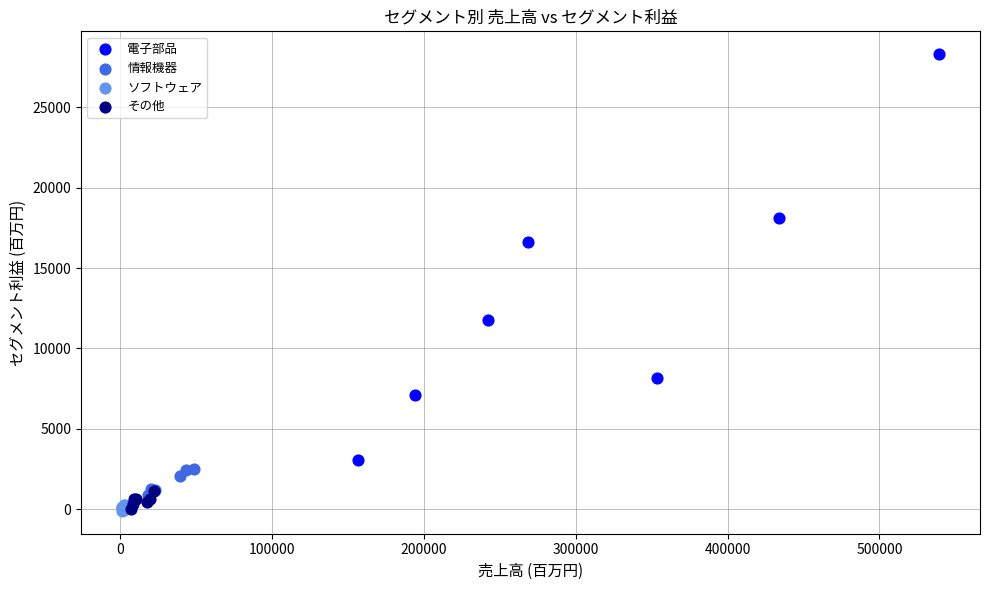

Which series has the widest spread of Y values?

電子部品